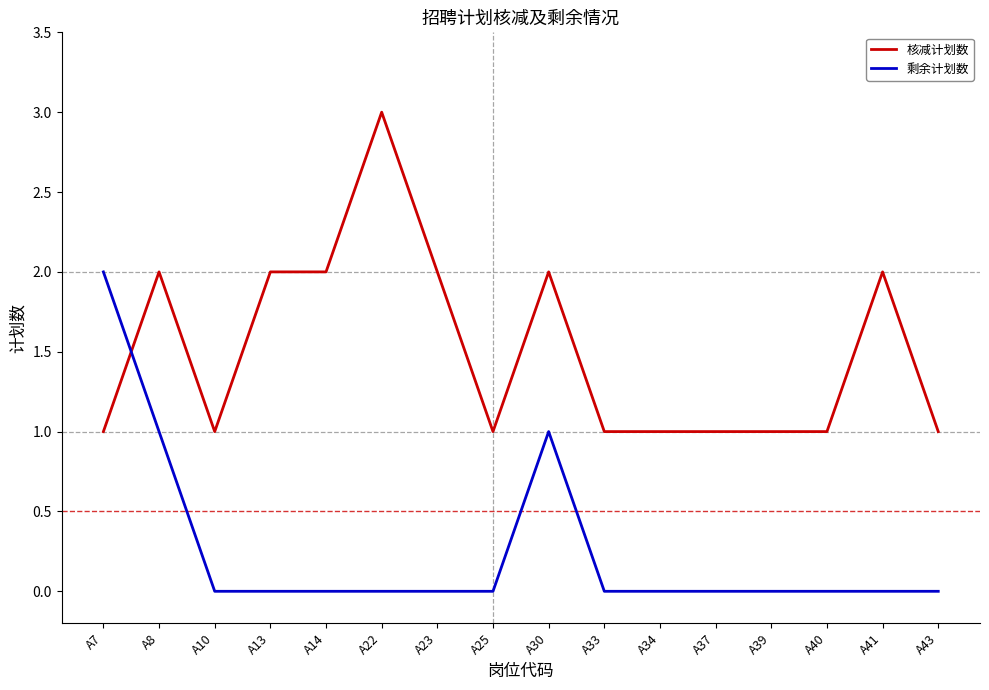

Count the 核减计划数 values in the range 1 to 2.

15